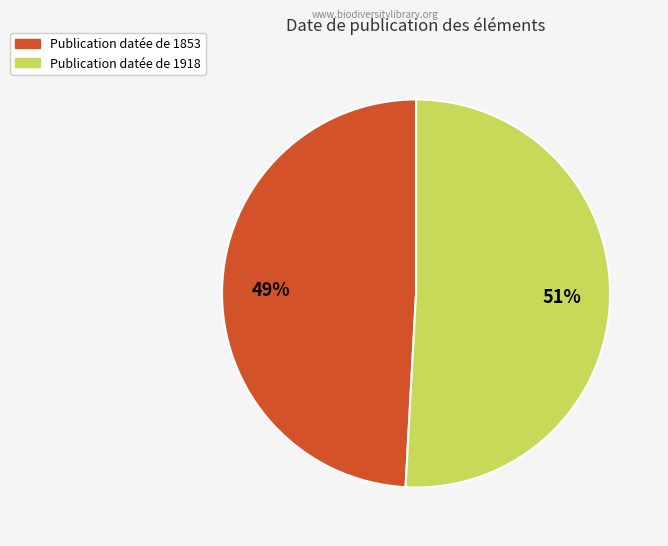

Rank the categories by value from highest to lowest.

Publication datée de 1918, Publication datée de 1853